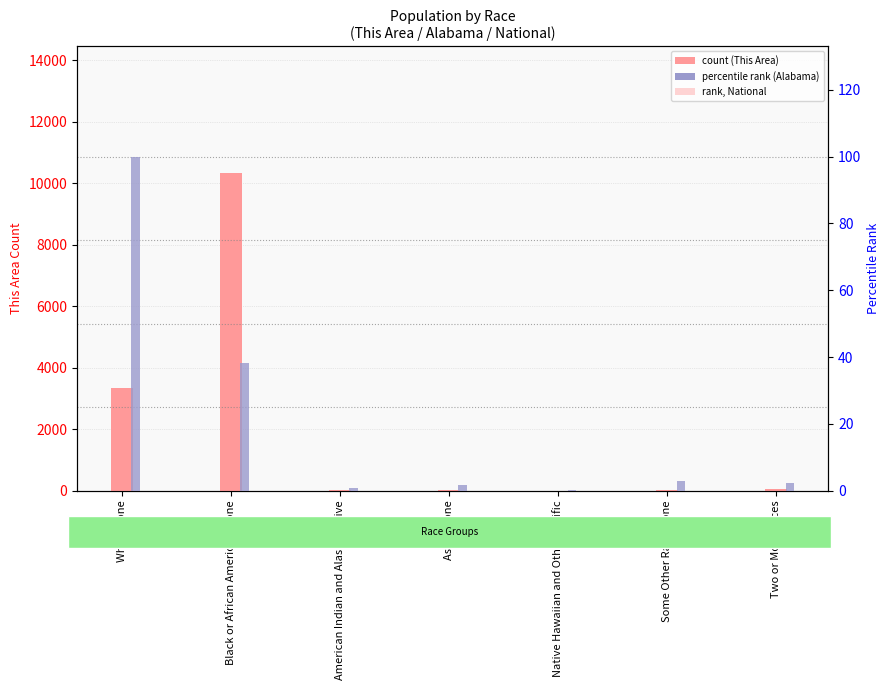

How many bars are there in total?

21